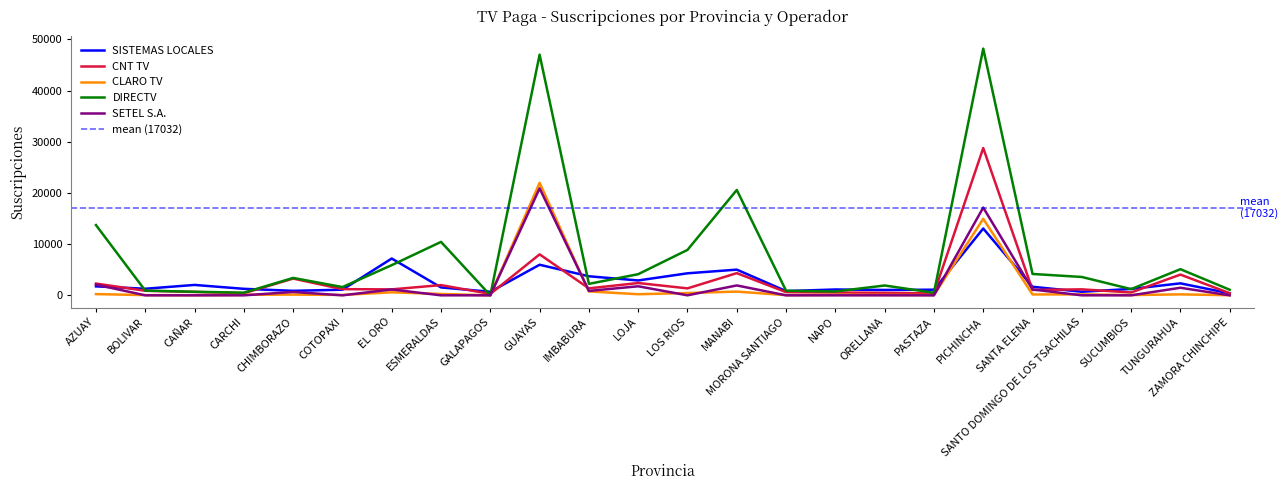

What is the spread (max minus min) of values at ORELLANA?

1922